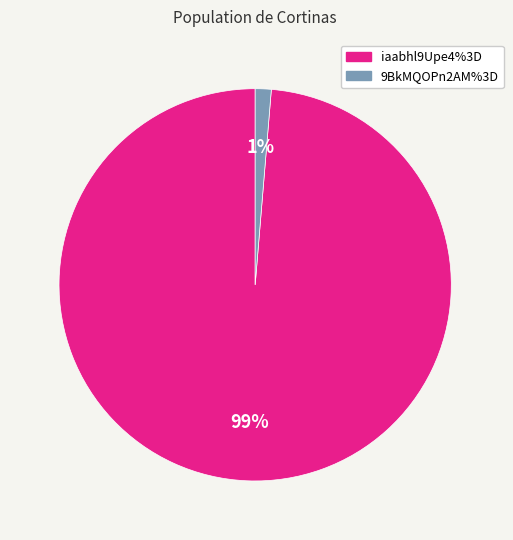

Rank the categories by value from lowest to highest.

9BkMQOPn2AM%3D, iaabhl9Upe4%3D